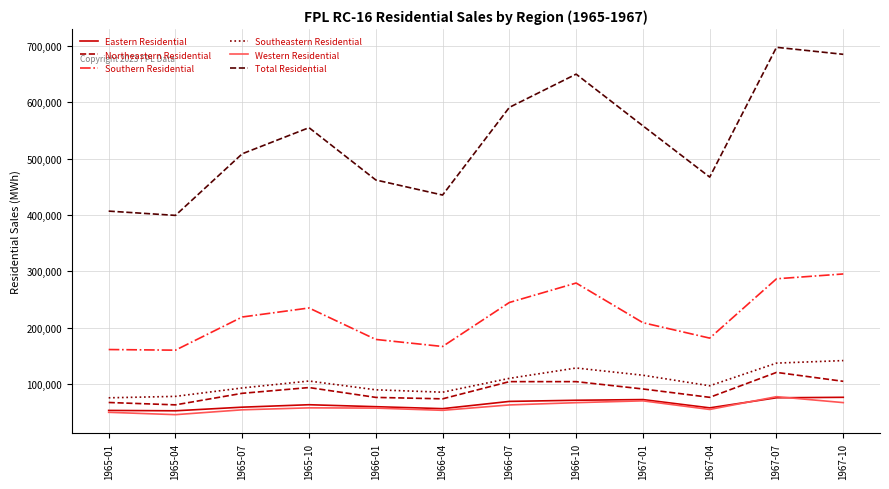

Does the chart display data point markers on the line(s)?

No